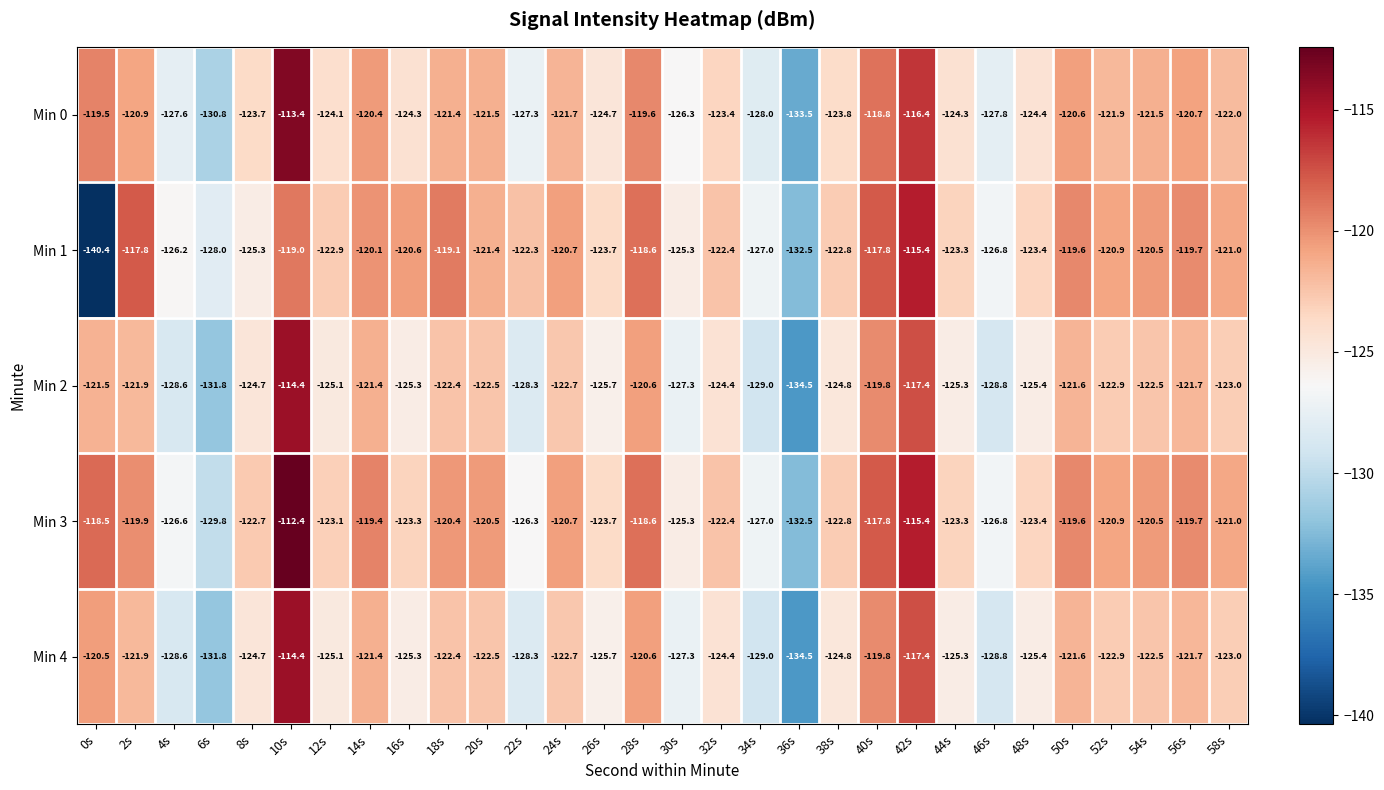

True or false: Min 3 has a value of -120.5 at 54s.

True